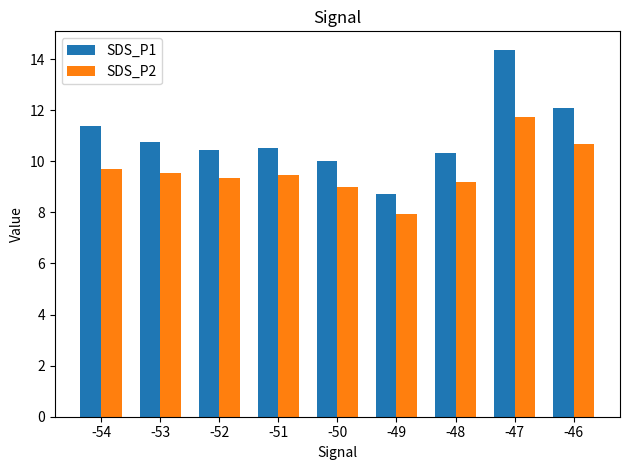

Reading left to right, transcribe all the data shown in this chart.

SDS_P1: -54=11.4	-53=10.8	-52=10.4	-51=10.5	-50=10.0	-49=8.7	-48=10.3	-47=14.4	-46=12.1
SDS_P2: -54=9.7	-53=9.5	-52=9.3	-51=9.5	-50=9.0	-49=7.9	-48=9.2	-47=11.7	-46=10.7